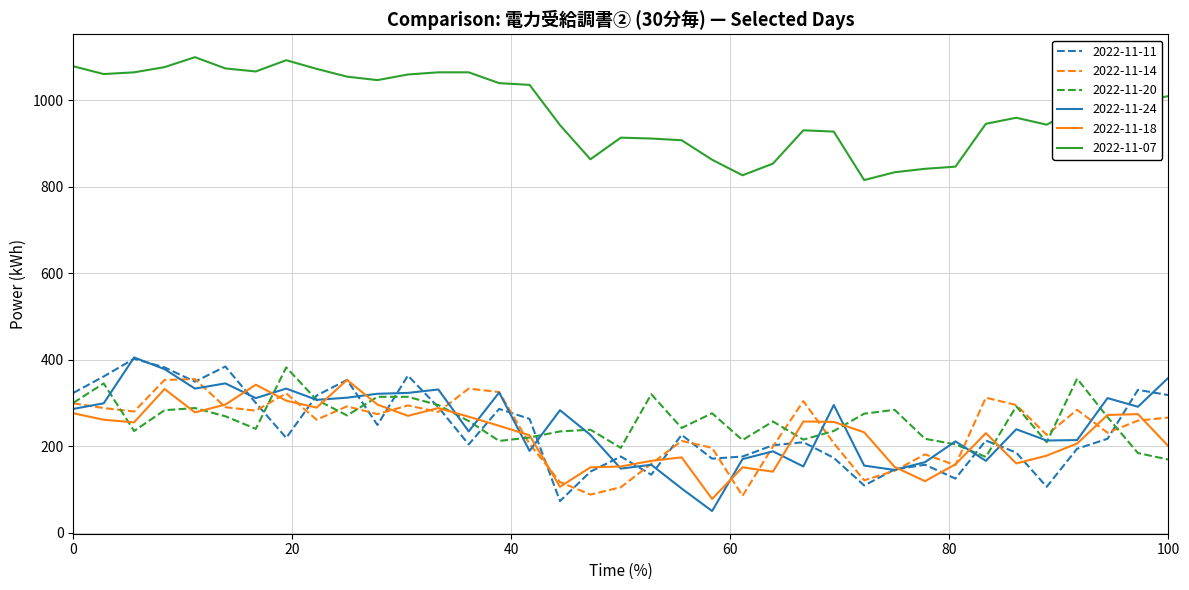

What are all the series names shown in the legend?

2022-11-11, 2022-11-14, 2022-11-20, 2022-11-24, 2022-11-18, 2022-11-07